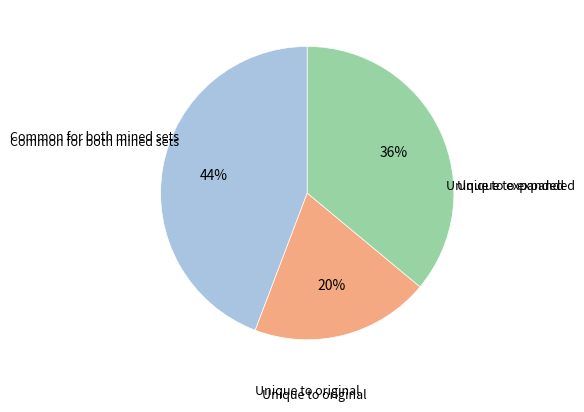

How many slices are in this pie chart?

3